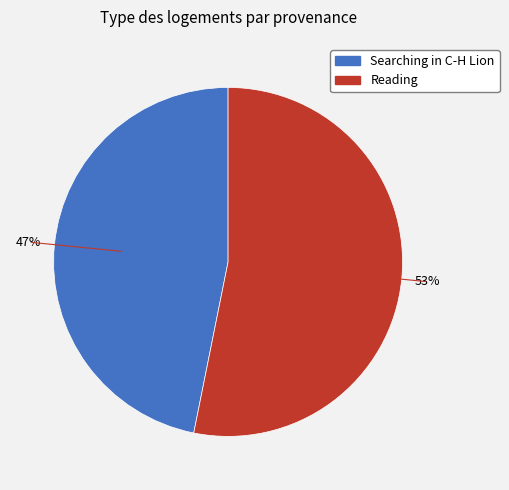

Is it true that Reading is 53% of the pie?

True